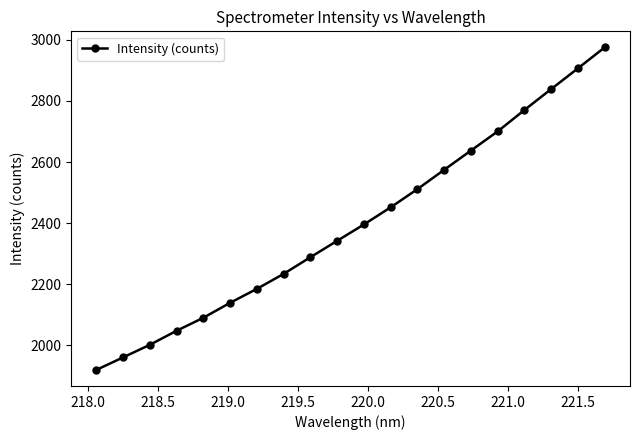

What is the greatest value displayed?

2975.4